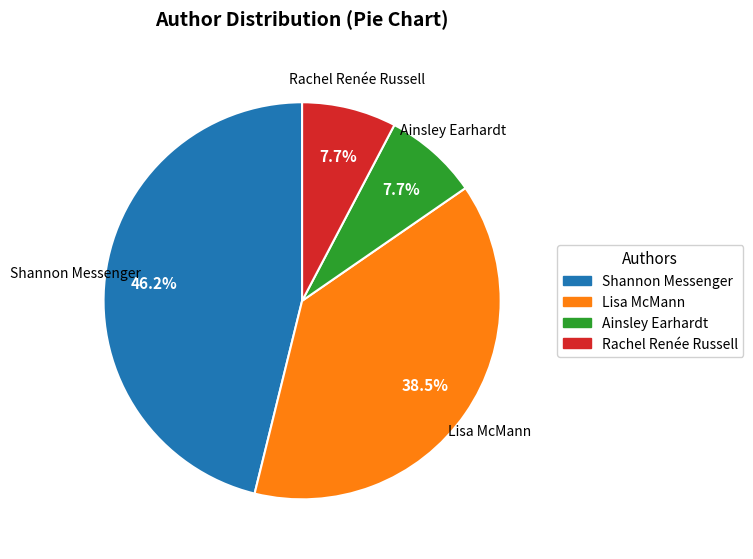

Is there any slice that represents more than half of the pie?

No